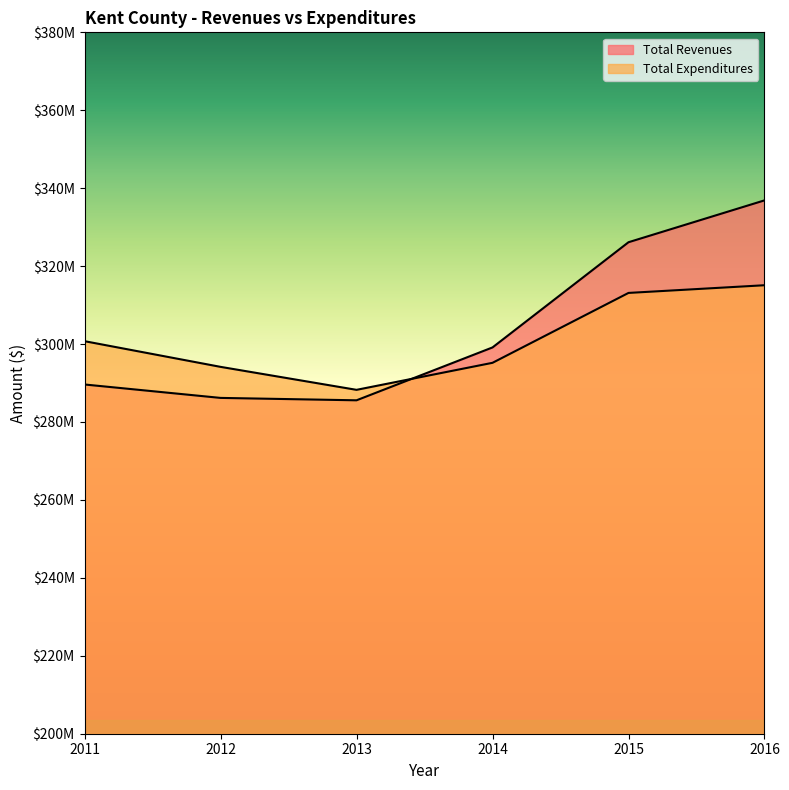

Where is Total Revenues nearest to the value 311221012?

2014